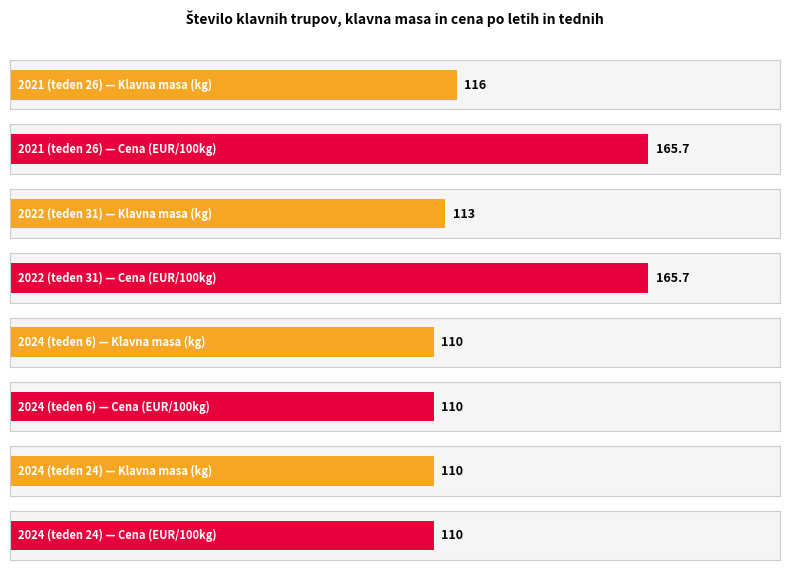

What is the spread (max minus min) of values at 2022 (teden 31)?

52.7